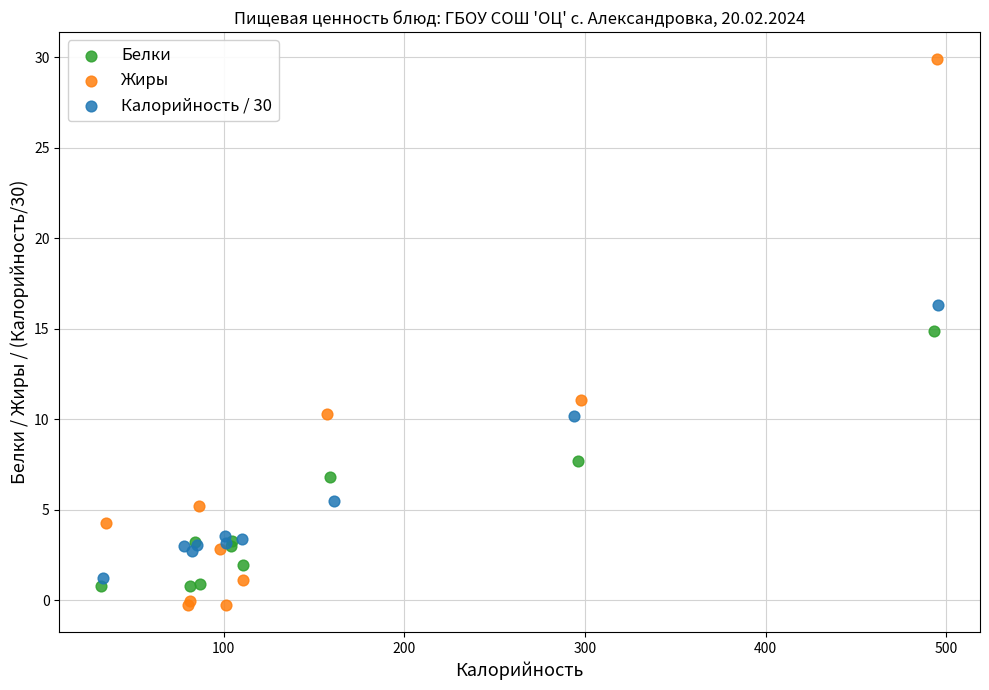

Which series has the largest Y range (max minus min)?

Жиры